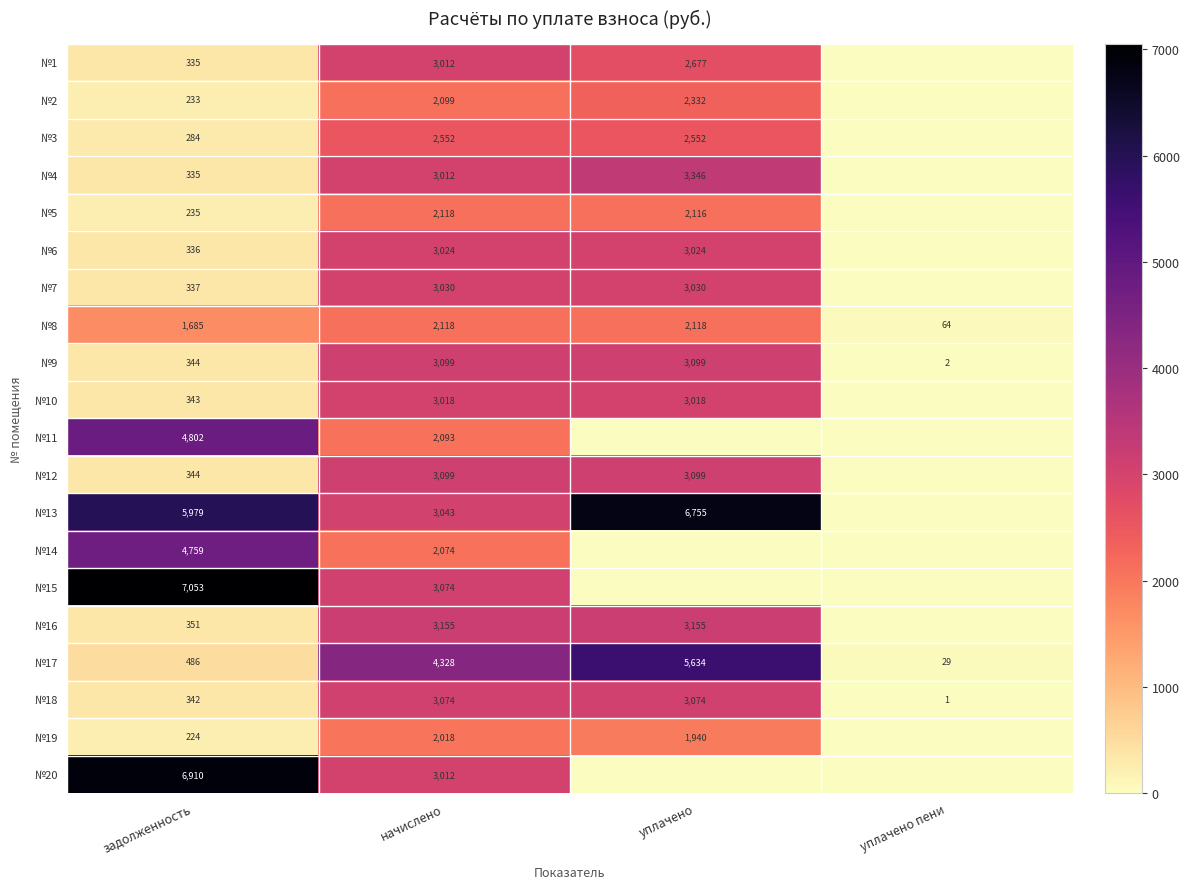

Is it true that №17 equals 4328 at начислено?

True